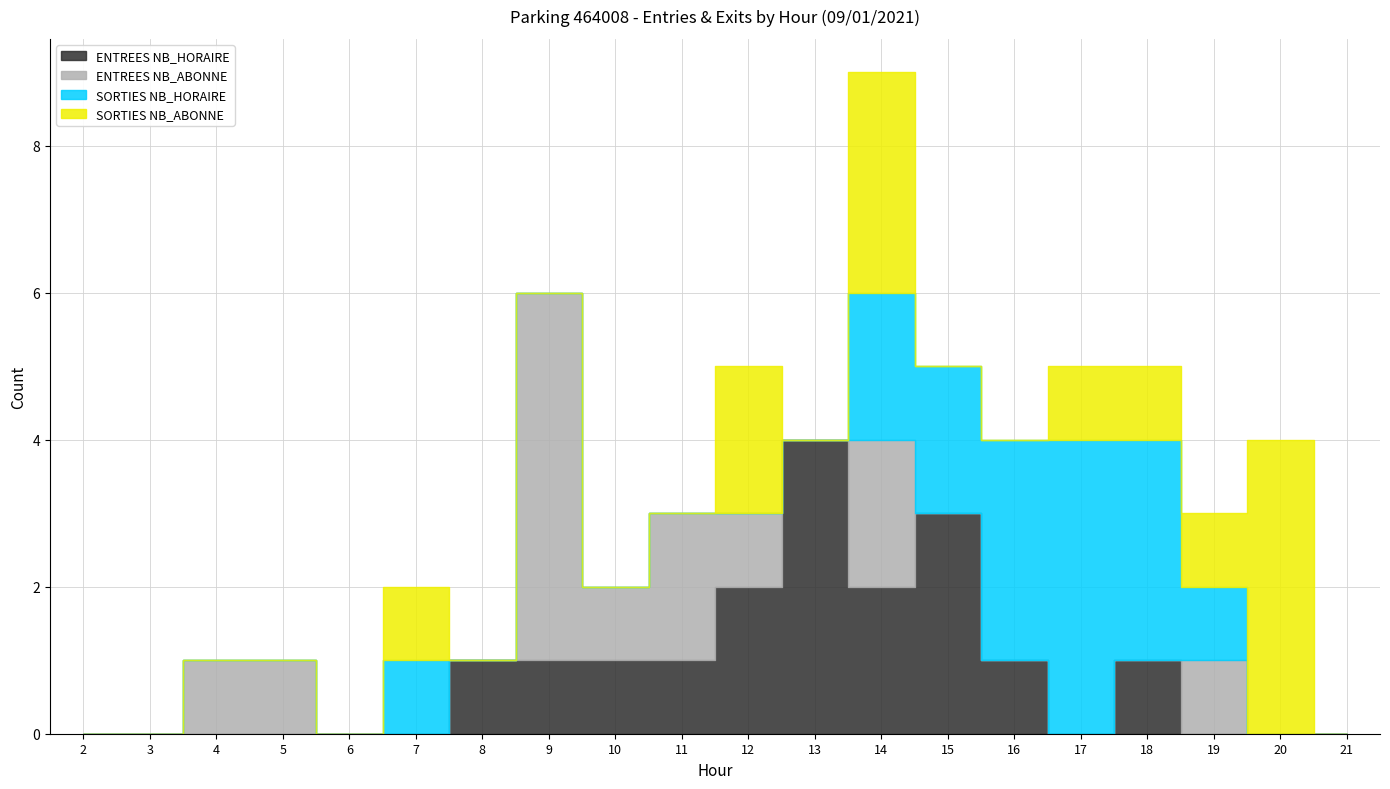

Does the chart display data point markers on the line(s)?

No